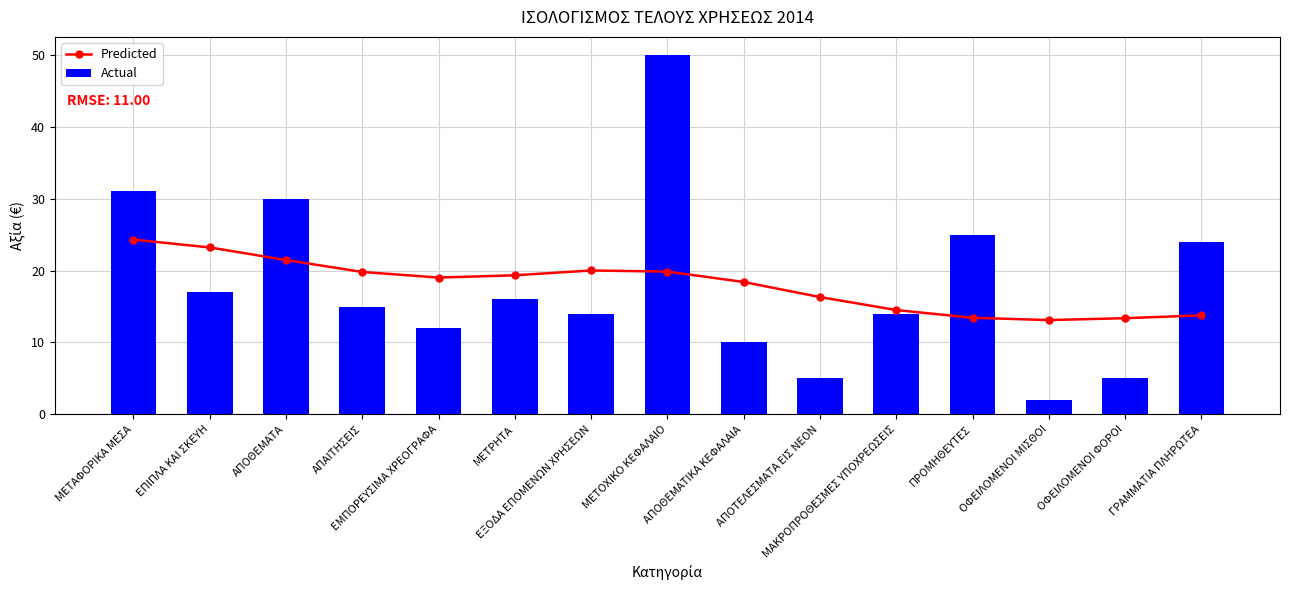

Which series has the largest range (max minus min)?

Actual